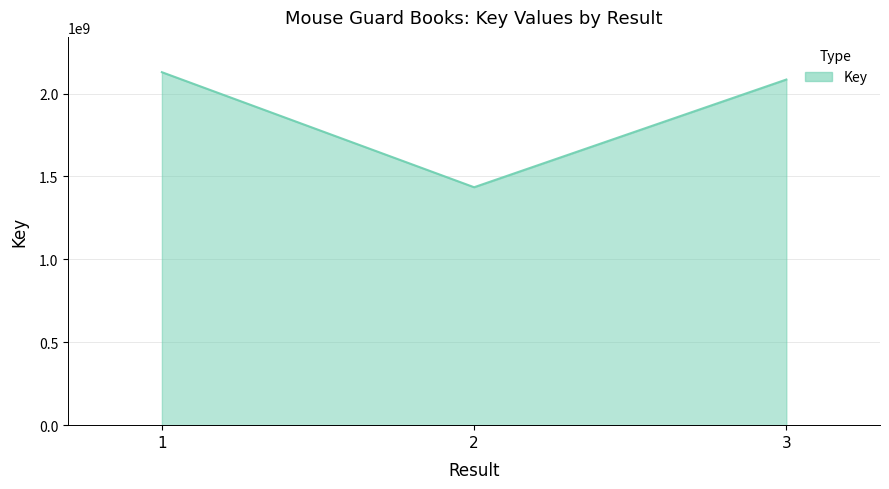

List the labels in order of value, largest first.

1, 3, 2